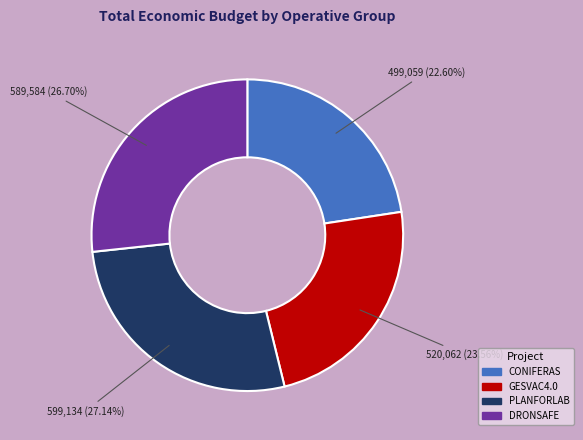

True or false: GESVAC4.0 accounts for 33% of the total.

False